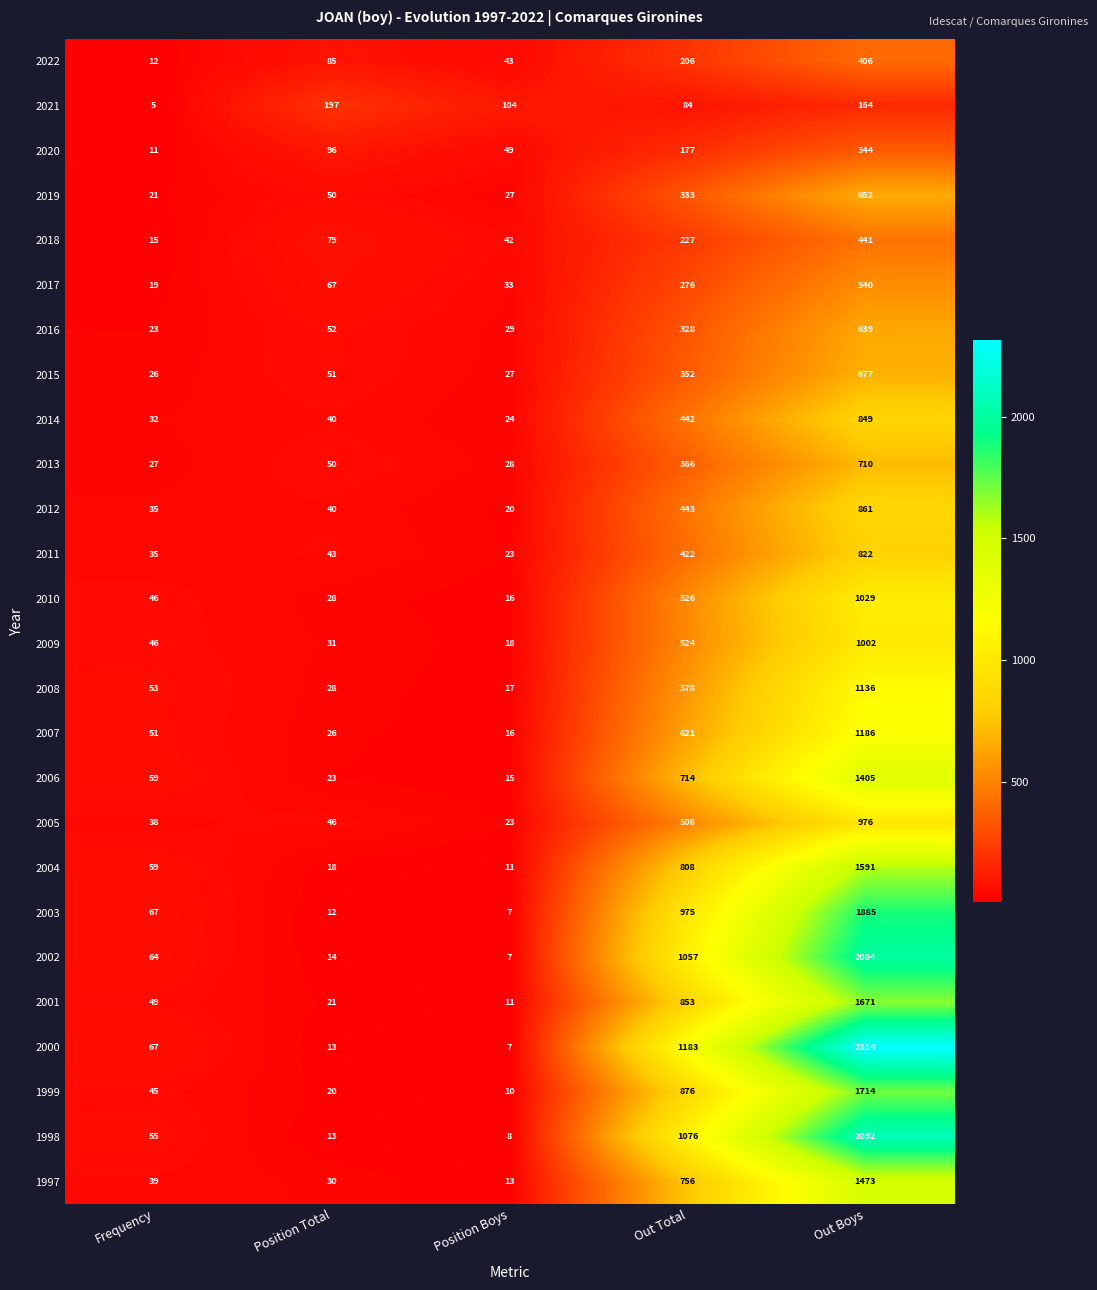

At which label is 2020 closest to 177?

Out Total